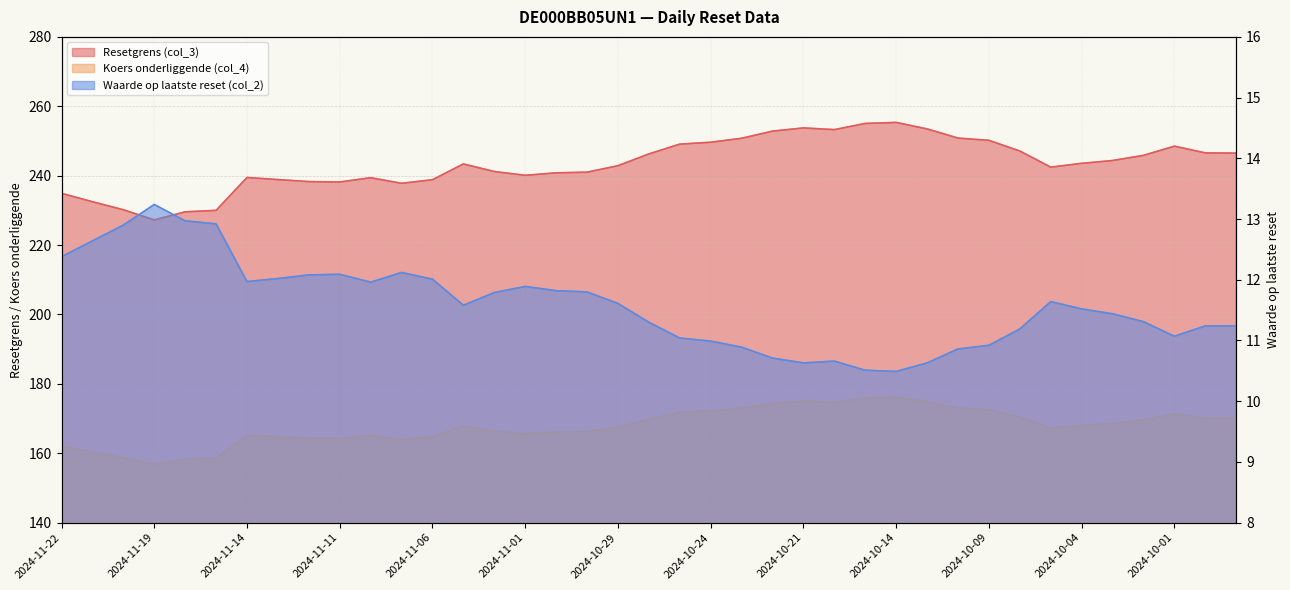

List the series in order of their overall mean, lowest first.

Waarde op laatste reset (col_2), Koers onderliggende (col_4), Resetgrens (col_3)